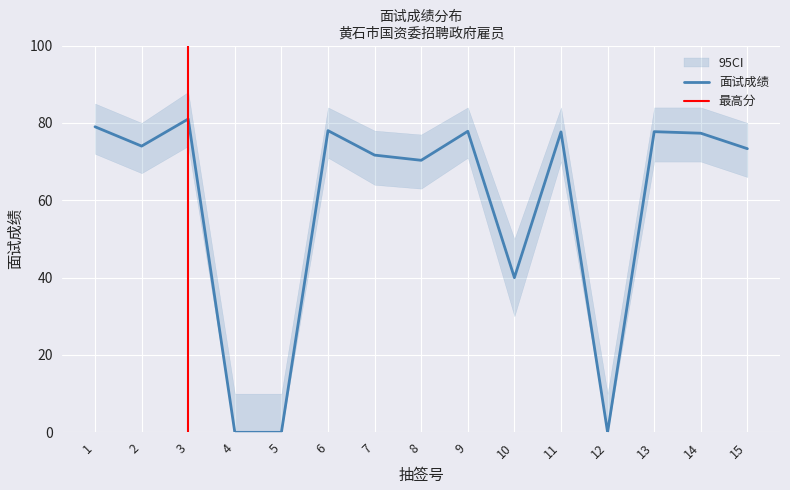

List the labels in order of value, smallest first.

4, 5, 12, 10, 8, 7, 15, 2, 14, 11, 13, 9, 6, 1, 3